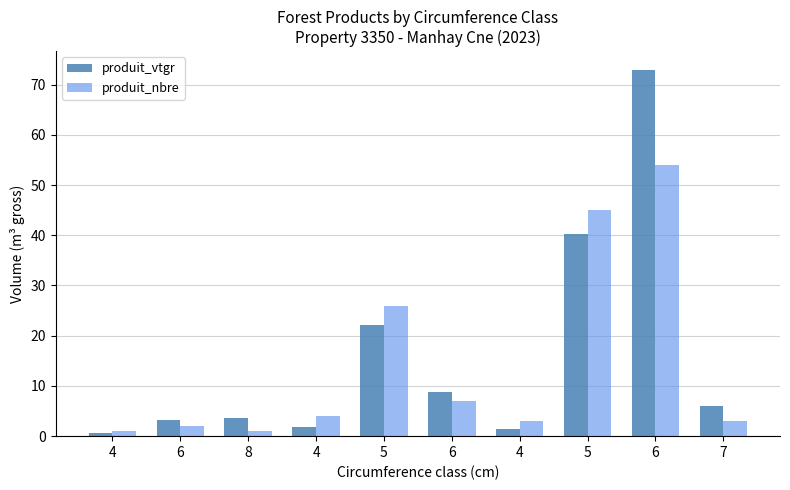

What is the difference between the highest and lowest values at 5?

3.9